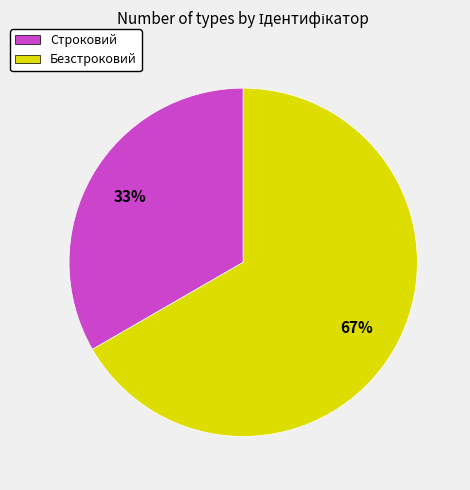

Between Безстроковий and Строковий, which is larger?

Безстроковий